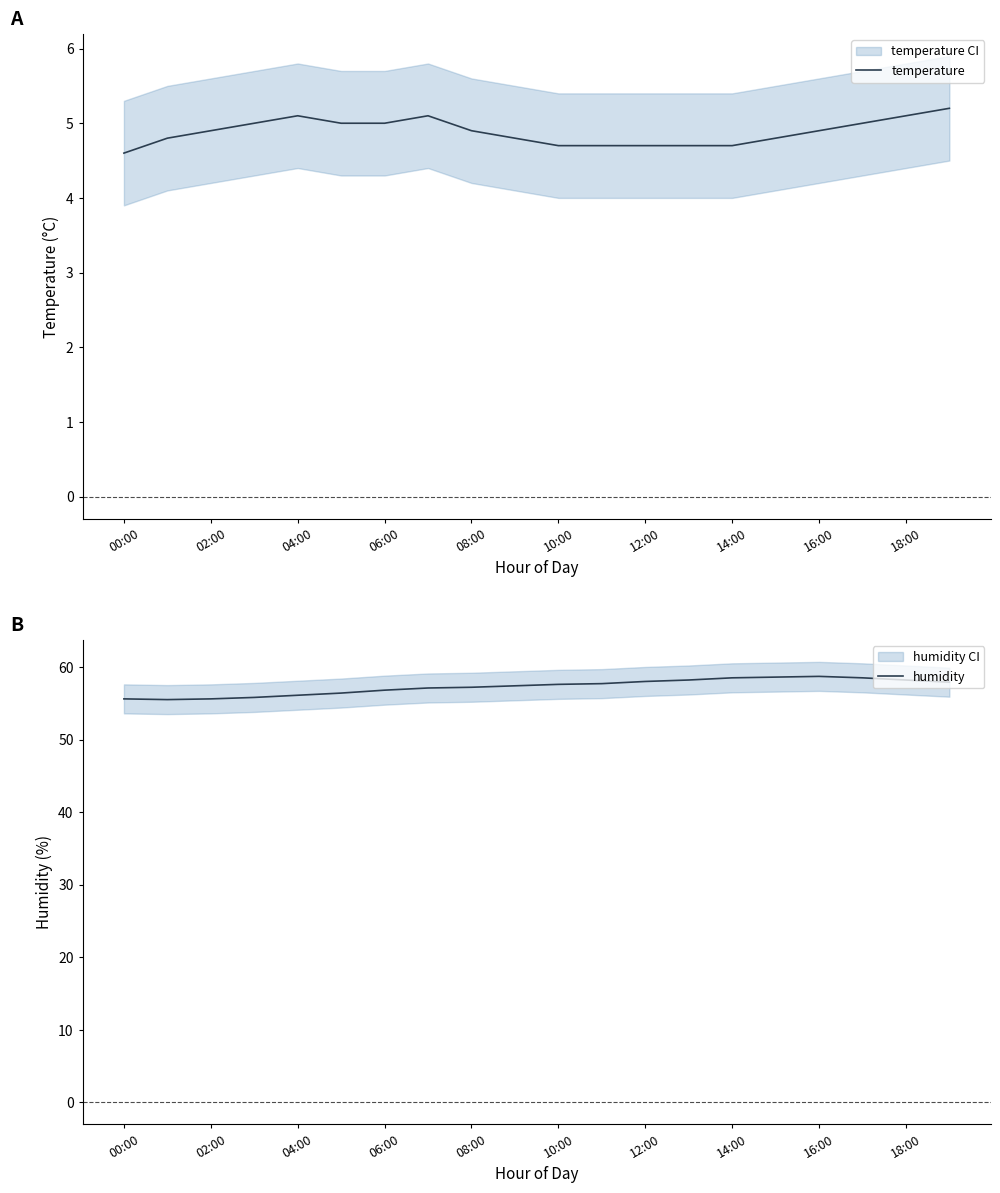

What is the maximum value for temperature?

5.2